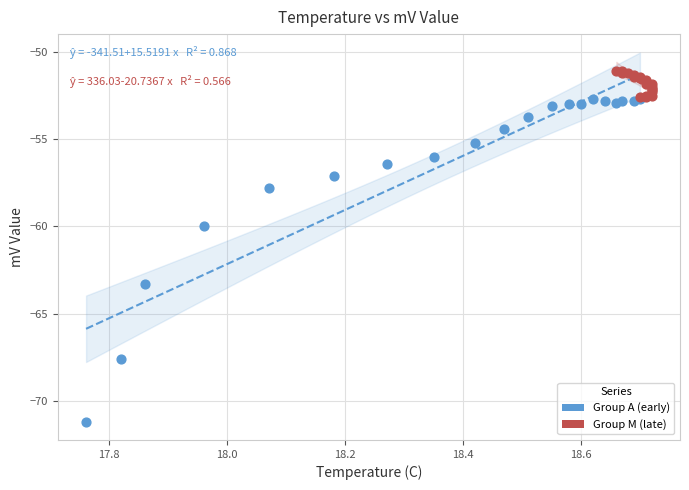

Which series has the largest Y range (max minus min)?

Group A (early)